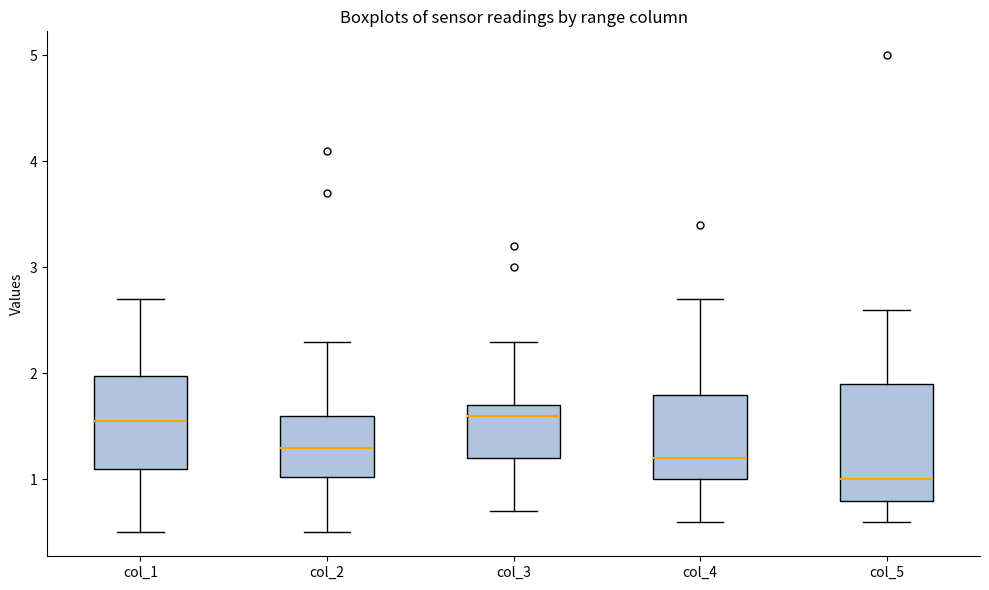

Which box has the lowest median line?

col_5